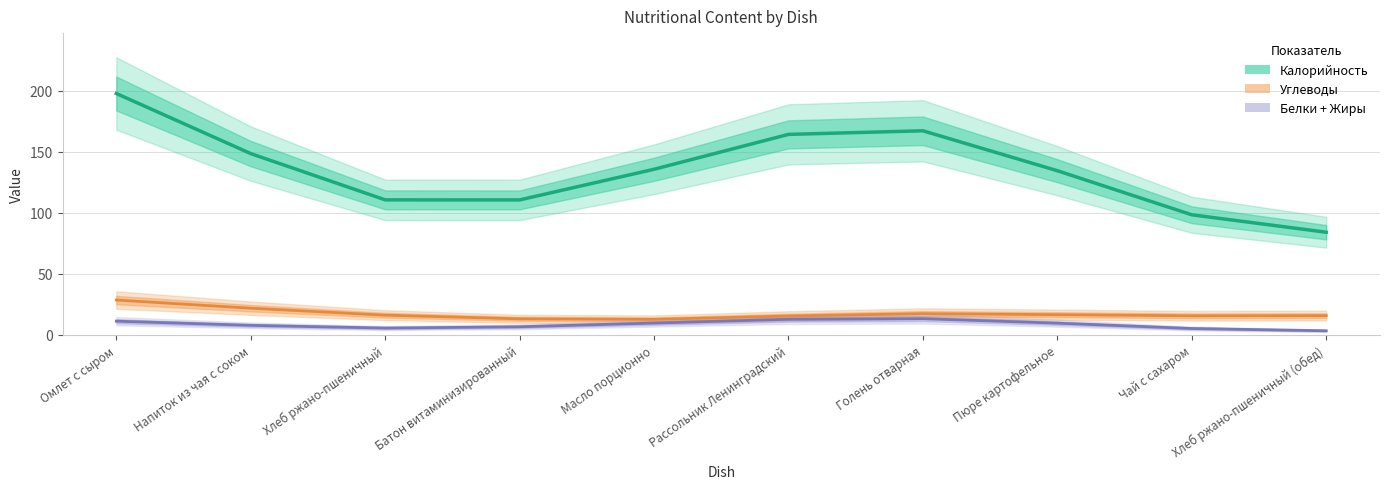

The value of Белки + Жиры at Омлет с сыром is 11.3. True or false?

True